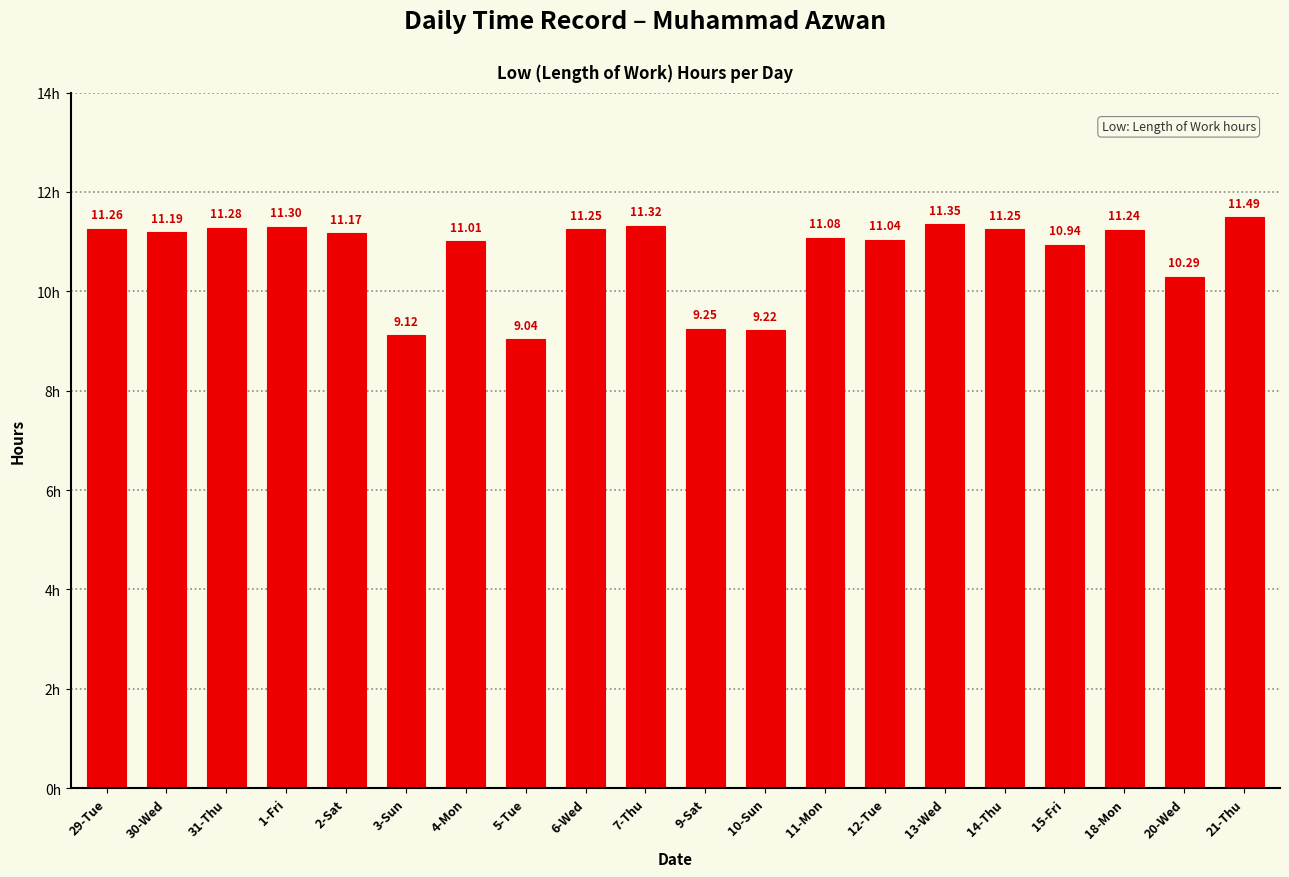

Does the chart contain stacked bars?

No